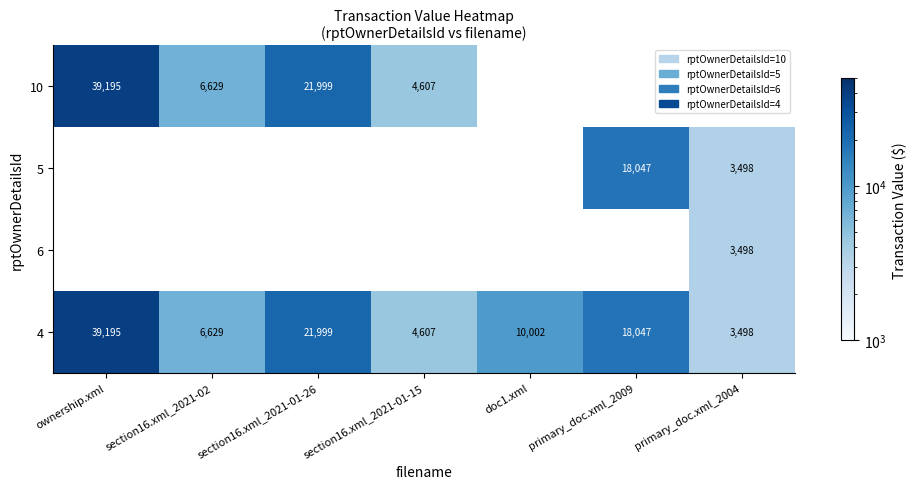

At which category is the sum across all series the highest?

ownership.xml